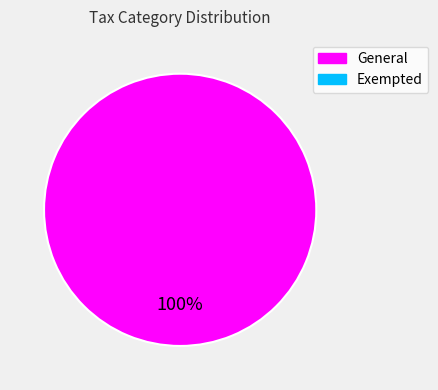

Is there a majority slice in this chart?

Yes